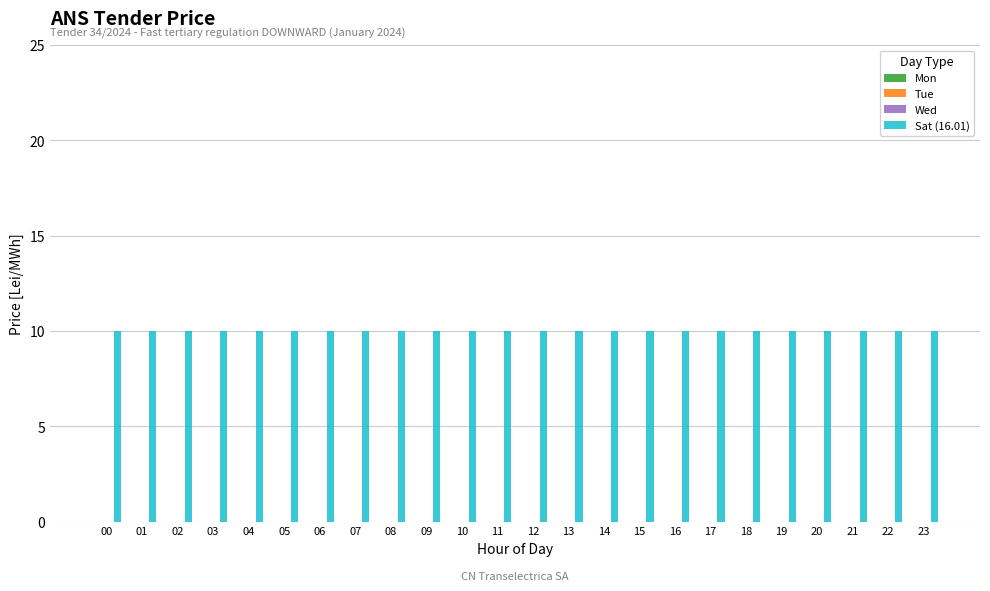

How many distinct data groups are displayed?

4